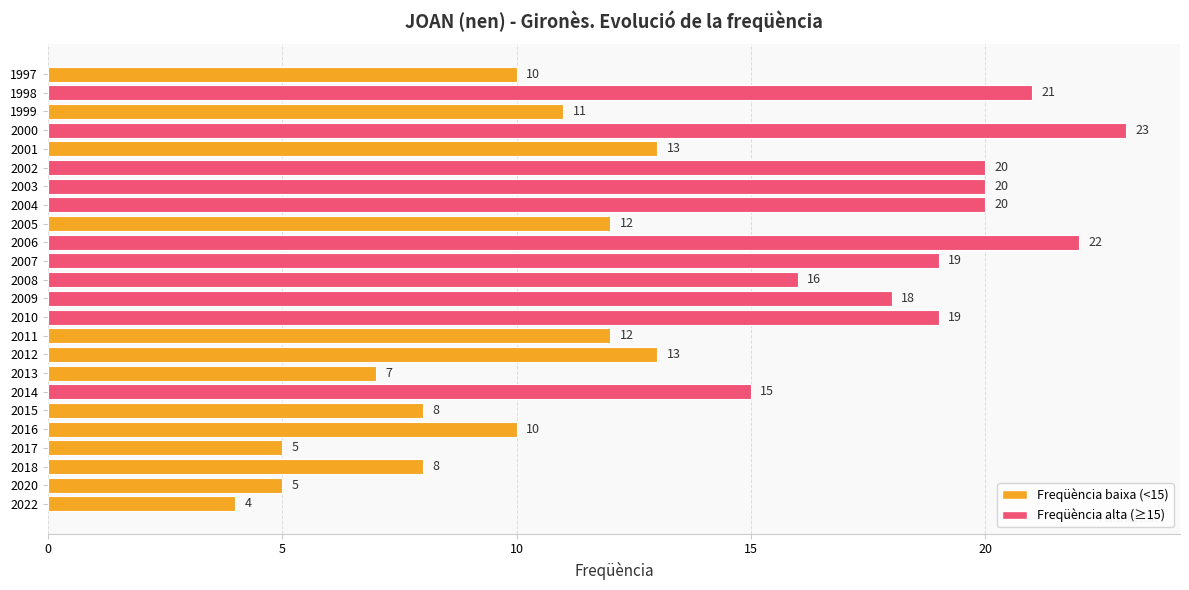

What is the difference between the maximum and minimum values?

19